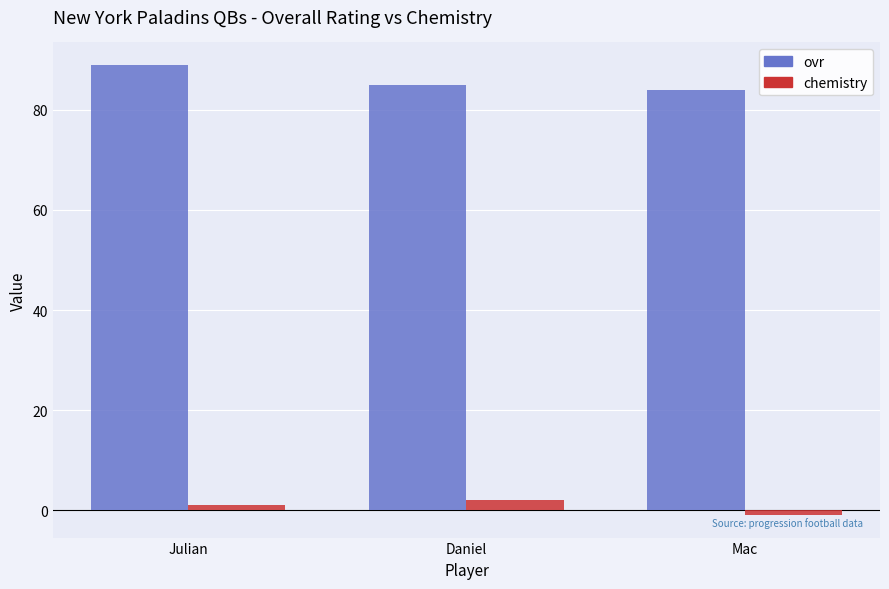

How many bars are there in each group?

2